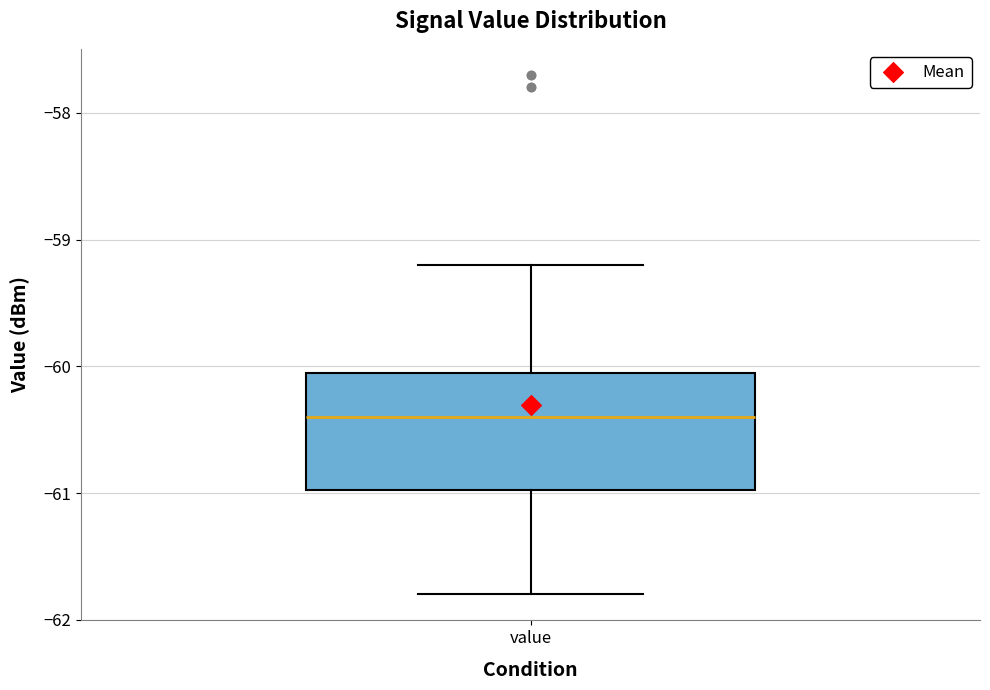

Read this box plot against the y-axis: the position of the median line, the range covered by the box, and the ends of both whiskers. The values are not printed on the chart, so give them approximately, as read against the axis.

median -60.4, box -61.0 to -60.0, whiskers -61.8 to -59.2